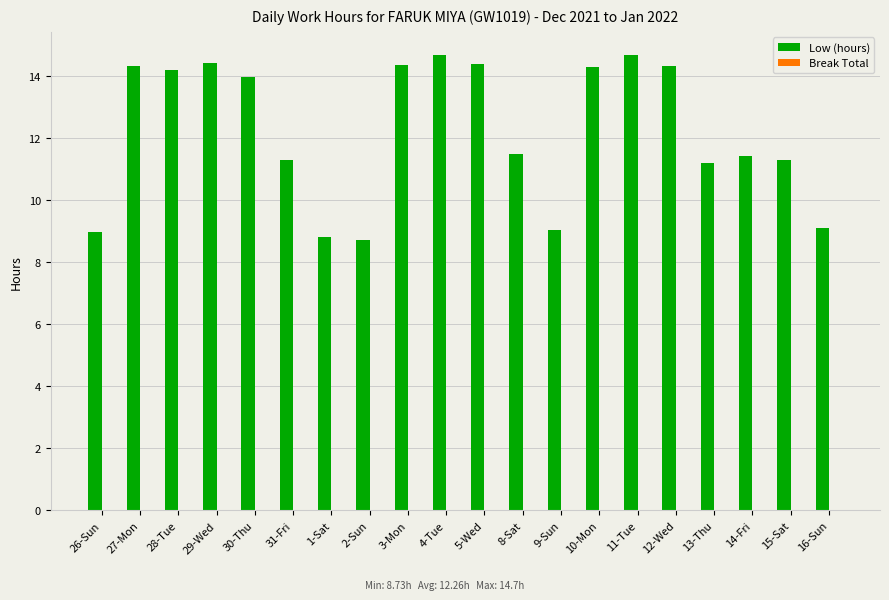

Where does the data first go above 13?

27-Mon